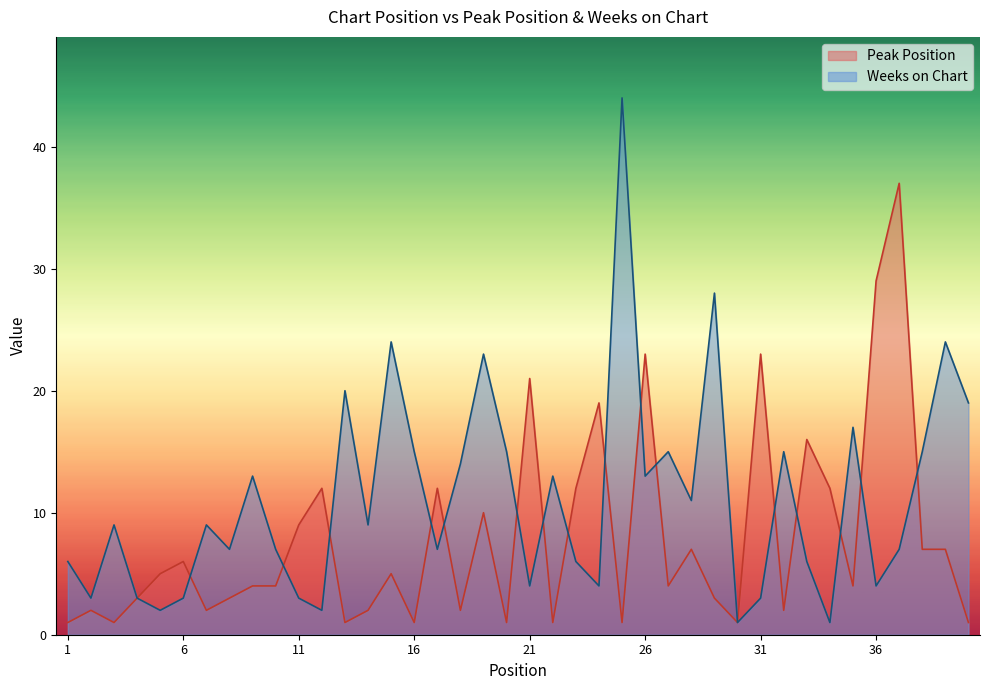

What is the difference between the second highest and minimum values in the Peak Position series?

28